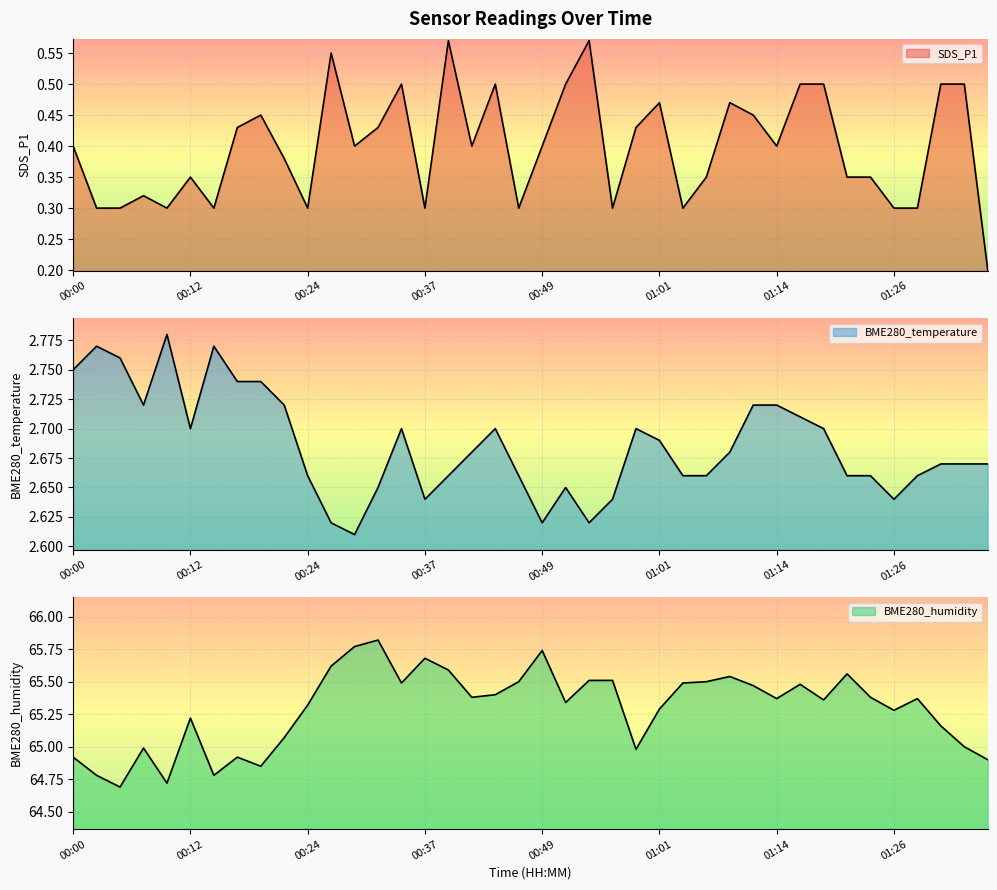

How many distinct data groups are displayed?

3